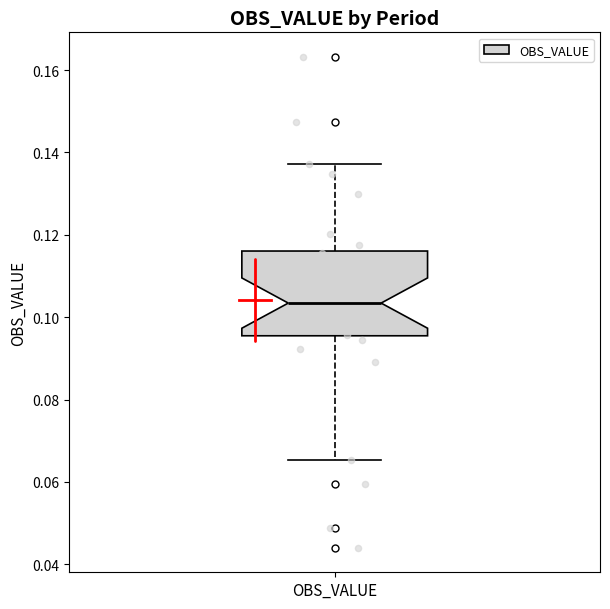

Transcribe this box plot: give where the median line is, the range the box spans, and where the two whiskers end, as read against the y-axis. The values are not printed on the chart, so give them approximately, as read against the axis.

median 0.104, box 0.096 to 0.116, whiskers 0.066 to 0.138